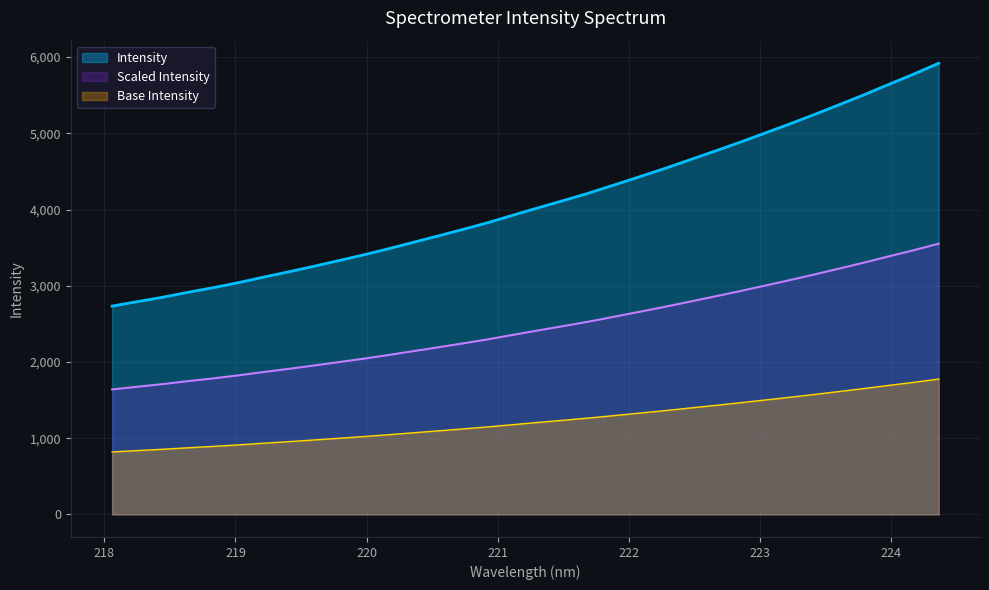

List the series in order of their overall mean, highest first.

Intensity, Scaled Intensity, Base Intensity